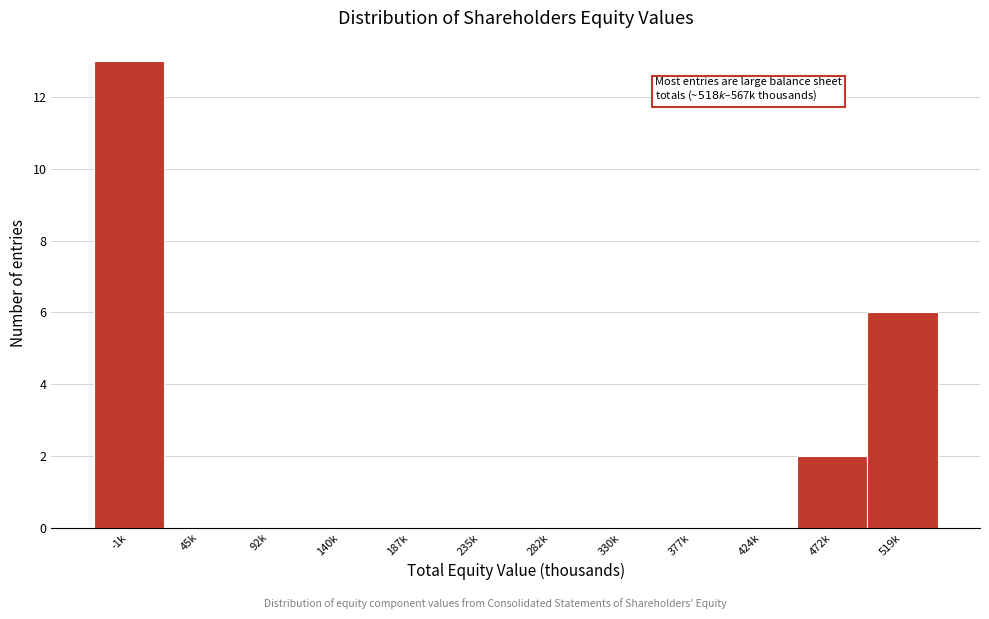

Reading left to right, transcribe all the data shown in this chart.

-1k=13	45k=0	92k=0	140k=0	187k=0	235k=0	282k=0	330k=0	377k=0	424k=0	472k=2	519k=6